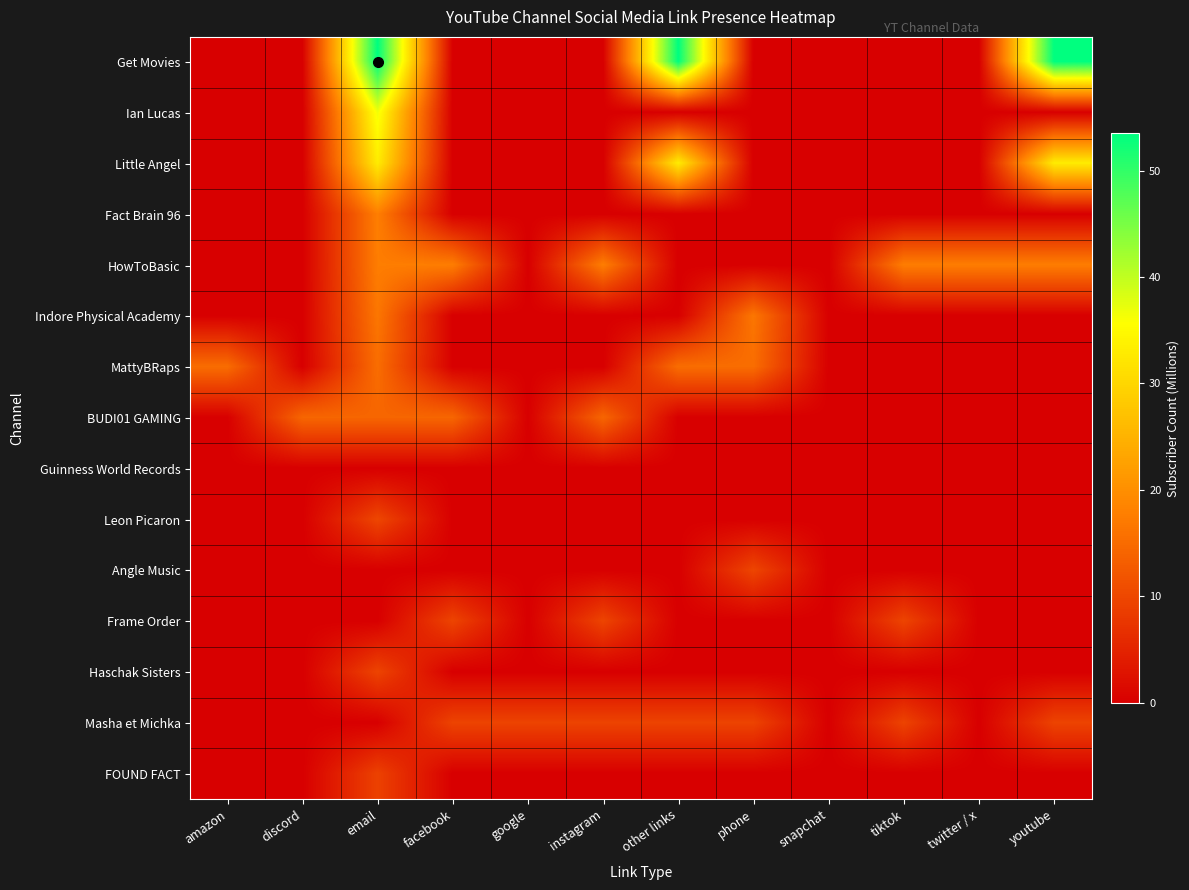

Reading left to right, extract all data points from this chart.

Get Movies: amazon=0.0	discord=0.0	email=53.5	facebook=0.0	google=0.0	instagram=0.0	other links=53.5	phone=0.0	snapchat=0.0	tiktok=0.0	twitter / x=0.0	youtube=53.5
Ian Lucas: amazon=0.0	discord=0.0	email=36.6	facebook=0.0	google=0.0	instagram=0.0	other links=0.0	phone=0.0	snapchat=0.0	tiktok=0.0	twitter / x=0.0	youtube=0.0
Little Angel: amazon=0.0	discord=0.0	email=33.0	facebook=0.0	google=0.0	instagram=0.0	other links=33.0	phone=0.0	snapchat=0.0	tiktok=0.0	twitter / x=0.0	youtube=33.0
Fact Brain 96: amazon=0.0	discord=0.0	email=17.7	facebook=0.0	google=0.0	instagram=0.0	other links=0.0	phone=0.0	snapchat=0.0	tiktok=0.0	twitter / x=0.0	youtube=0.0
HowToBasic: amazon=0.0	discord=0.0	email=17.6	facebook=17.6	google=0.0	instagram=17.6	other links=0.0	phone=0.0	snapchat=0.0	tiktok=17.6	twitter / x=17.6	youtube=17.6
Indore Physical Academy: amazon=0.0	discord=0.0	email=16.6	facebook=0.0	google=0.0	instagram=0.0	other links=0.0	phone=16.6	snapchat=0.0	tiktok=0.0	twitter / x=0.0	youtube=0.0
MattyBRaps: amazon=15.3	discord=0.0	email=15.3	facebook=0.0	google=0.0	instagram=0.0	other links=15.3	phone=15.3	snapchat=0.0	tiktok=0.0	twitter / x=0.0	youtube=0.0
BUDI01 GAMING: amazon=0.0	discord=14.3	email=14.3	facebook=14.3	google=0.0	instagram=14.3	other links=0.0	phone=0.0	snapchat=0.0	tiktok=0.0	twitter / x=0.0	youtube=0.0
Guinness World Records: amazon=0.0	discord=0.0	email=0.0	facebook=0.0	google=0.0	instagram=0.0	other links=0.0	phone=0.0	snapchat=0.0	tiktok=0.0	twitter / x=0.0	youtube=0.0
Leon Picaron: amazon=0.0	discord=0.0	email=9.9	facebook=0.0	google=0.0	instagram=0.0	other links=0.0	phone=0.0	snapchat=0.0	tiktok=0.0	twitter / x=0.0	youtube=0.0
Angle Music: amazon=0.0	discord=0.0	email=0.0	facebook=0.0	google=0.0	instagram=0.0	other links=0.0	phone=9.8	snapchat=0.0	tiktok=0.0	twitter / x=0.0	youtube=0.0
Frame Order: amazon=0.0	discord=0.0	email=0.0	facebook=9.6	google=0.0	instagram=9.6	other links=0.0	phone=0.0	snapchat=0.0	tiktok=9.6	twitter / x=0.0	youtube=0.0
Haschak Sisters: amazon=0.0	discord=0.0	email=9.6	facebook=0.0	google=0.0	instagram=0.0	other links=0.0	phone=0.0	snapchat=0.0	tiktok=0.0	twitter / x=0.0	youtube=0.0
Masha et Michka: amazon=0.0	discord=0.0	email=0.0	facebook=9.5	google=9.5	instagram=9.5	other links=9.5	phone=9.5	snapchat=0.0	tiktok=9.5	twitter / x=0.0	youtube=9.5
FOUND FACT: amazon=0.0	discord=0.0	email=9.2	facebook=0.0	google=0.0	instagram=0.0	other links=0.0	phone=0.0	snapchat=0.0	tiktok=0.0	twitter / x=0.0	youtube=0.0